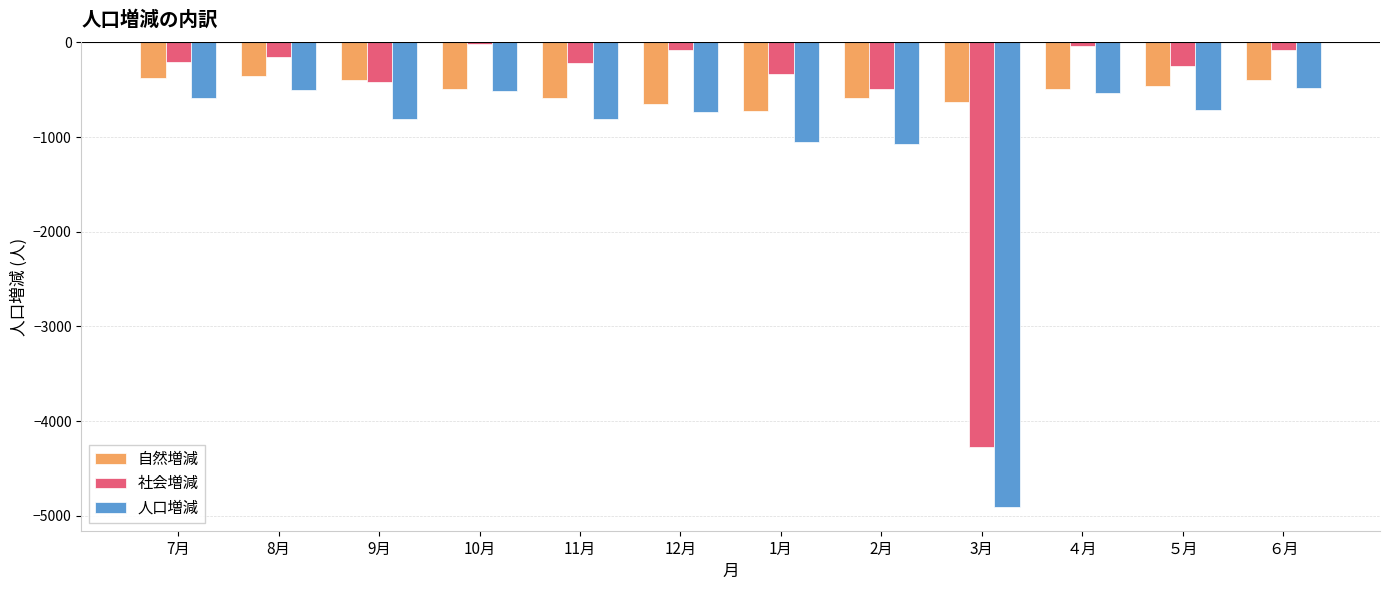

What are all the series names shown in the legend?

自然増減, 社会増減, 人口増減